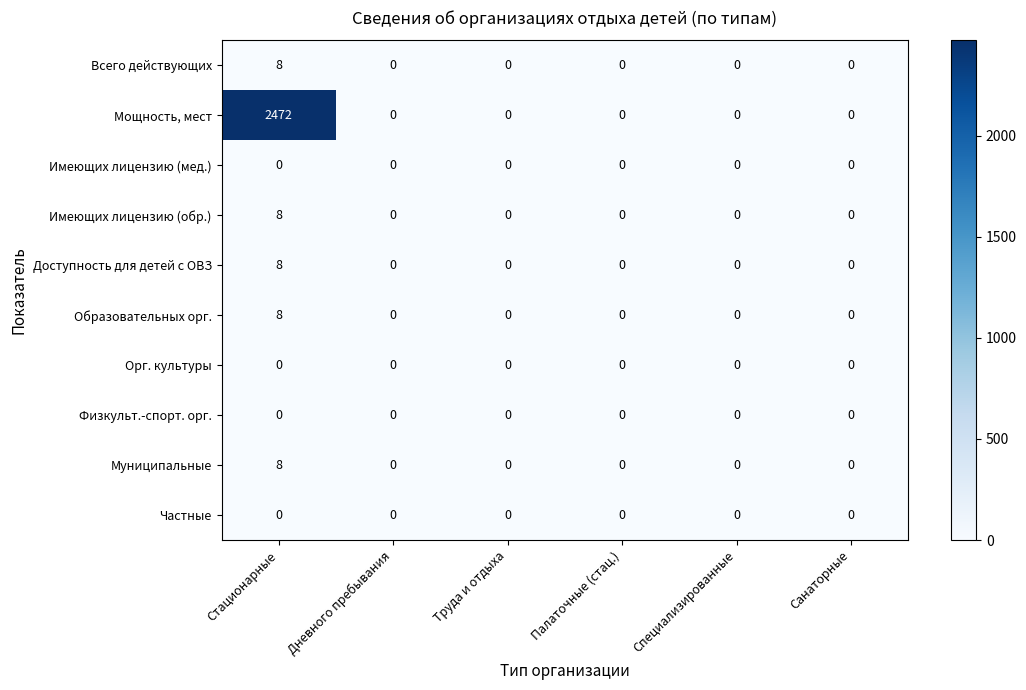

Which series has the largest range (max minus min)?

Мощность, мест